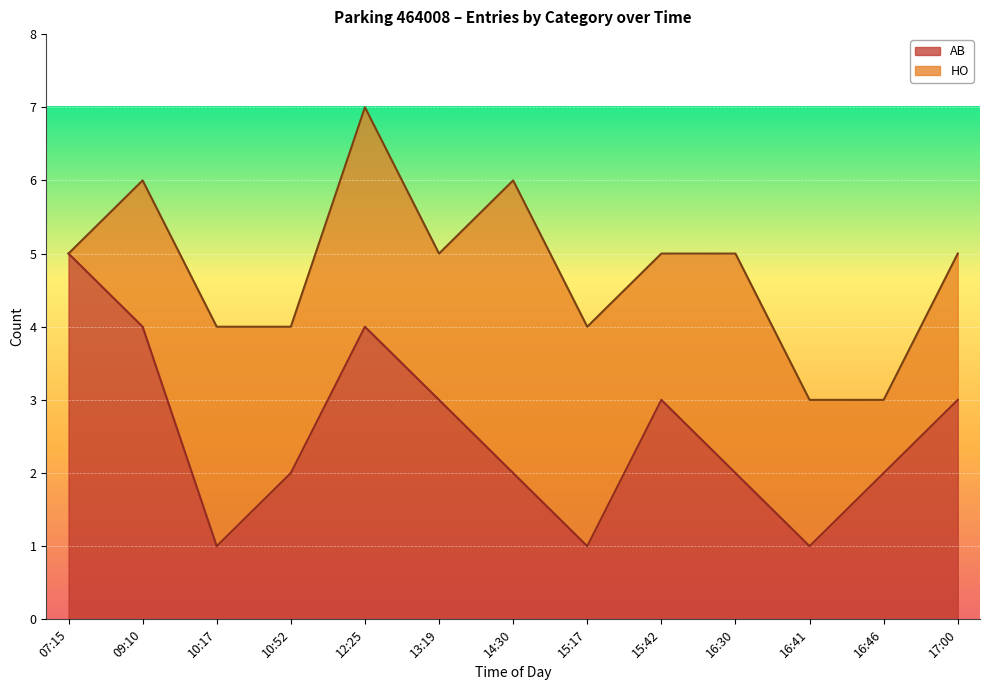

Count the number of values greater than 2.

6